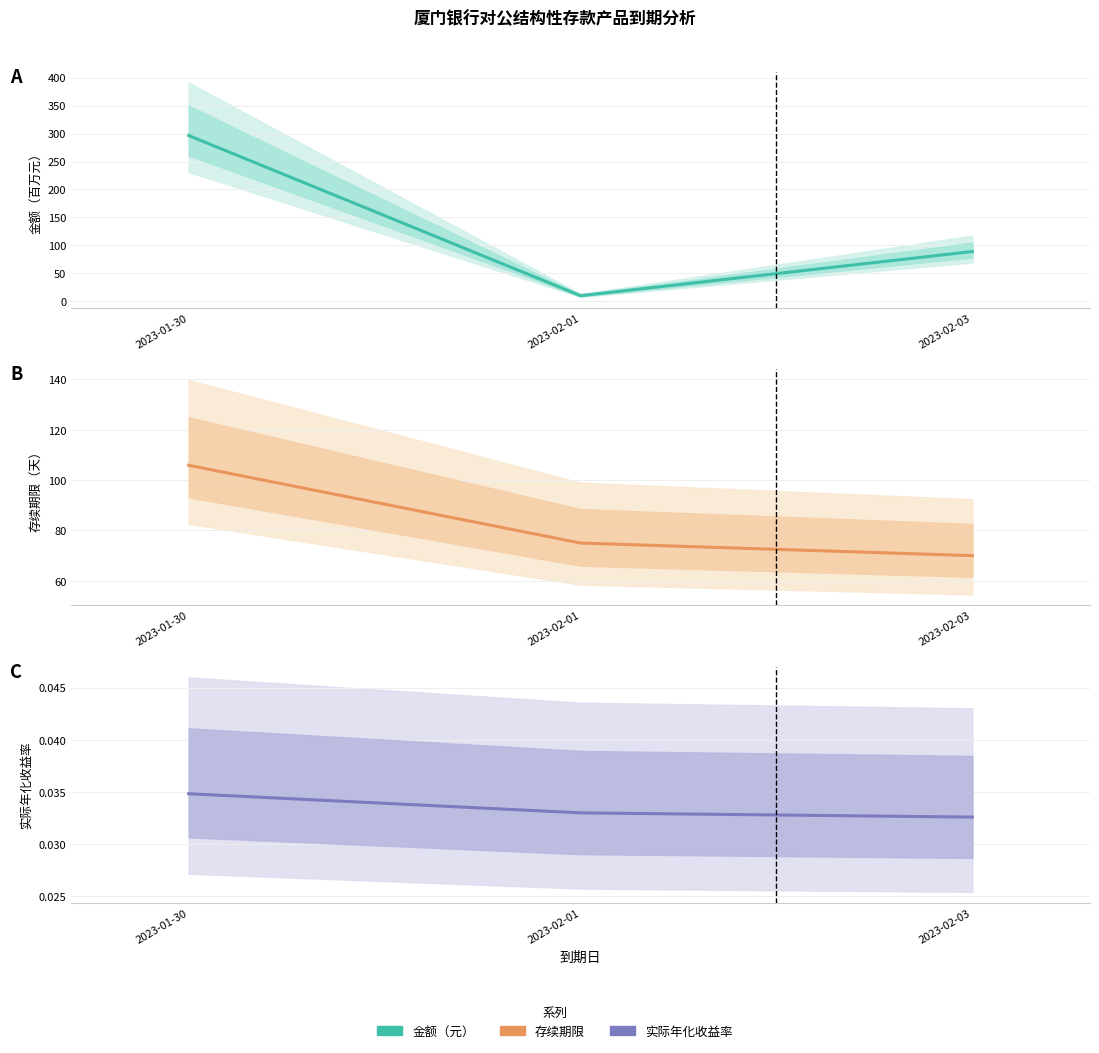

What is the difference between the second highest and minimum values in the 存续期限 series?

5.0